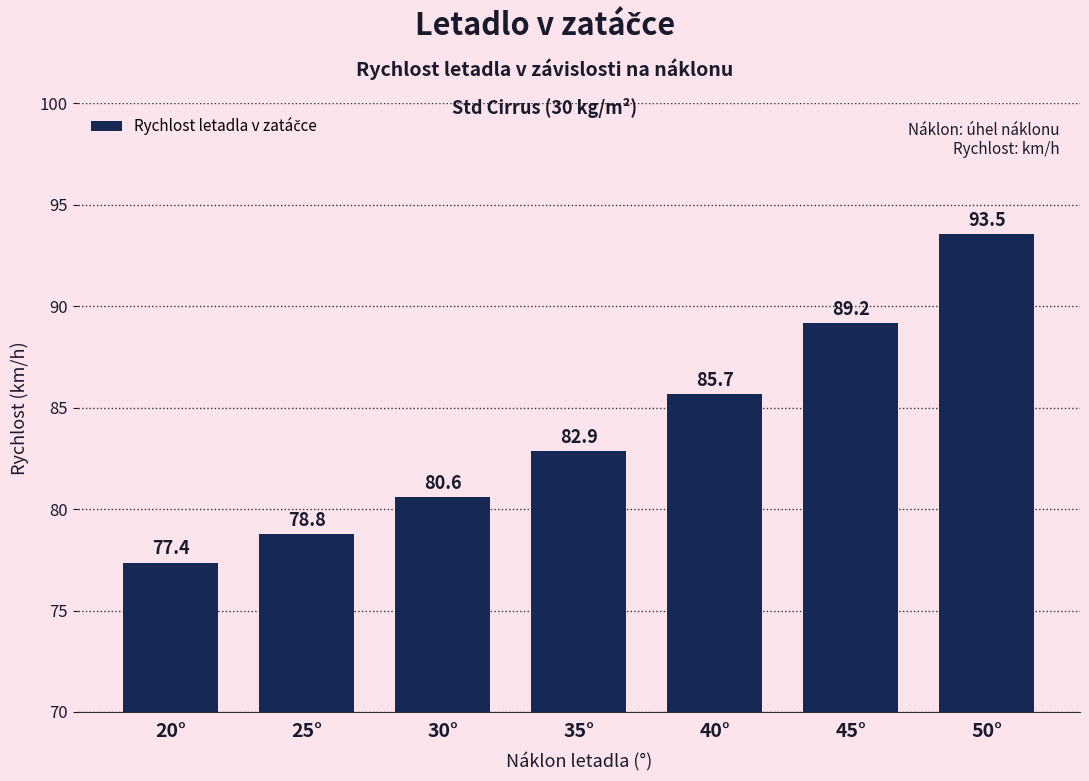

Reading left to right, extract all data points from this chart.

20°=77.4	25°=78.8	30°=80.6	35°=82.9	40°=85.7	45°=89.2	50°=93.5